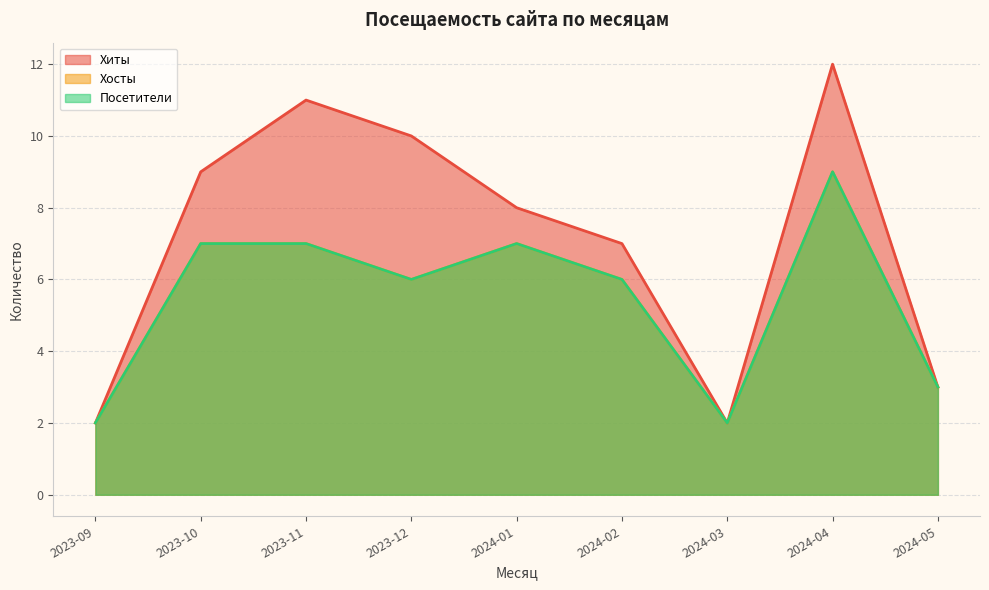

Reading right to left, list all the values displayed in this chart.

Хиты: 2024-05=3	2024-04=12	2024-03=2	2024-02=7	2024-01=8	2023-12=10	2023-11=11	2023-10=9	2023-09=2
Хосты: 2024-05=3	2024-04=9	2024-03=2	2024-02=6	2024-01=7	2023-12=6	2023-11=7	2023-10=7	2023-09=2
Посетители: 2024-05=3	2024-04=9	2024-03=2	2024-02=6	2024-01=7	2023-12=6	2023-11=7	2023-10=7	2023-09=2